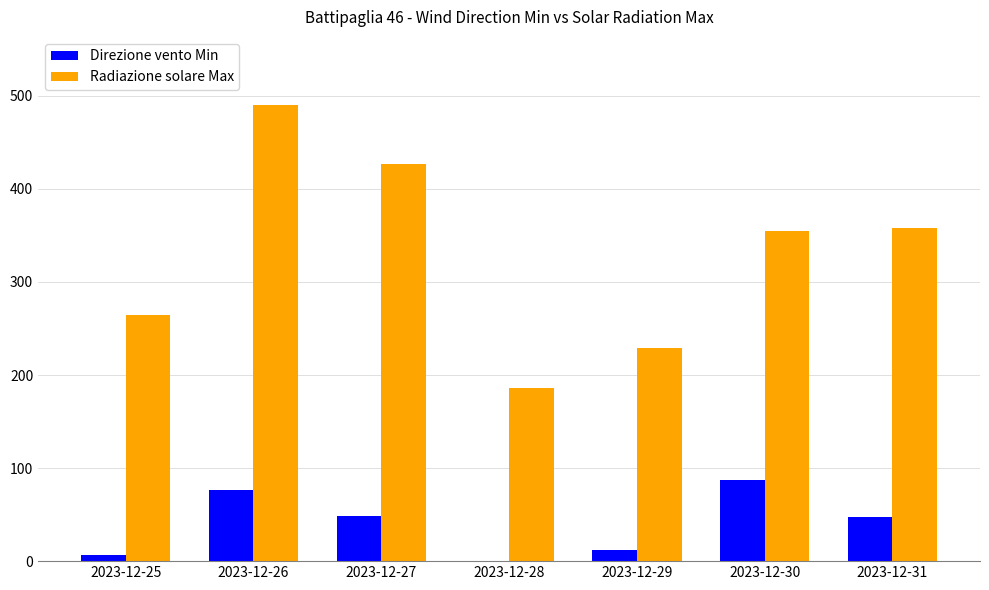

Between 2023-12-26 and 2023-12-27, which series saw the biggest shift?

Radiazione solare Max